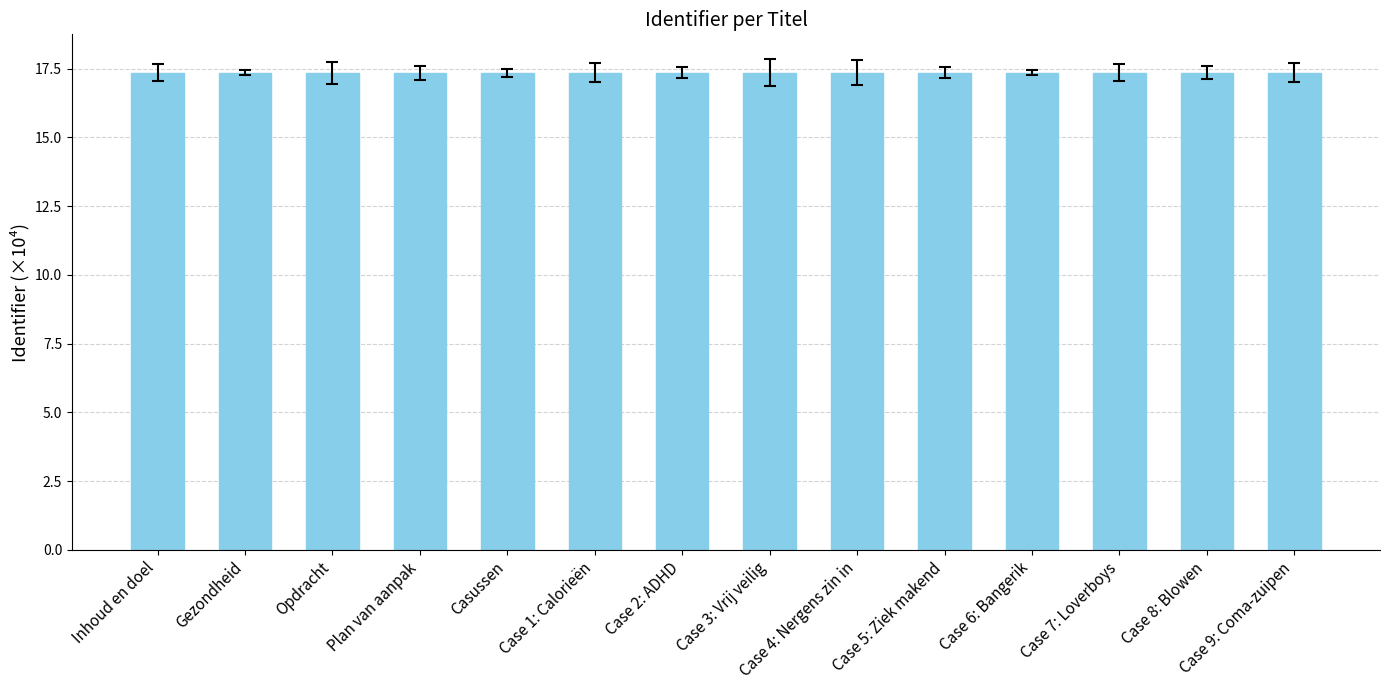

What value does the data have at Case 9: Coma-zuipen?

17.4